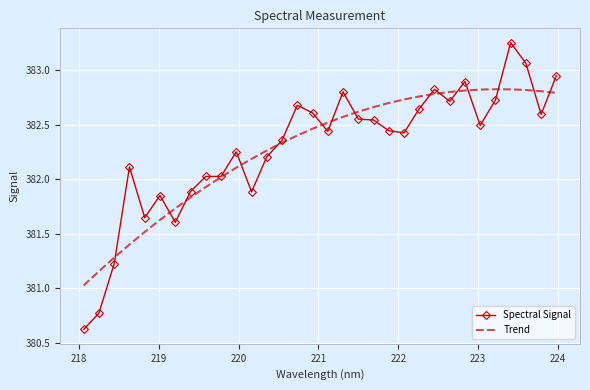

Rank the series by their maximum value, from lowest to highest.

Trend, Spectral Signal